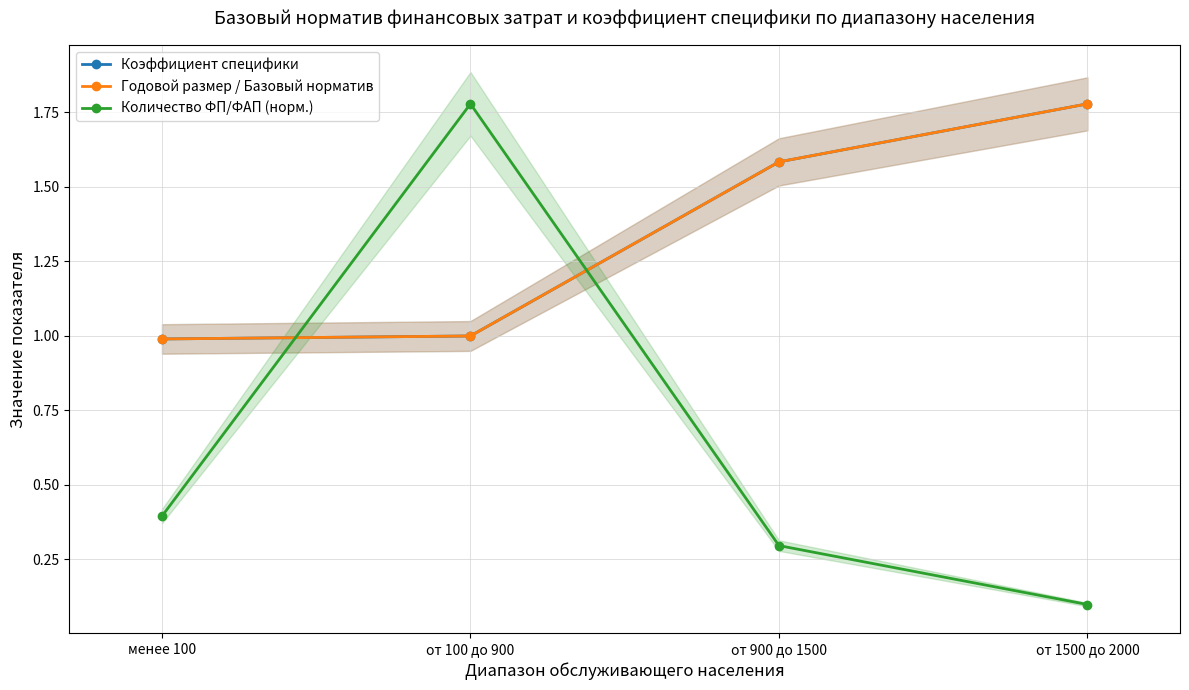

True or false: Годовой размер / Базовый норматив has a value of 0.4 at от 900 до 1500.

False